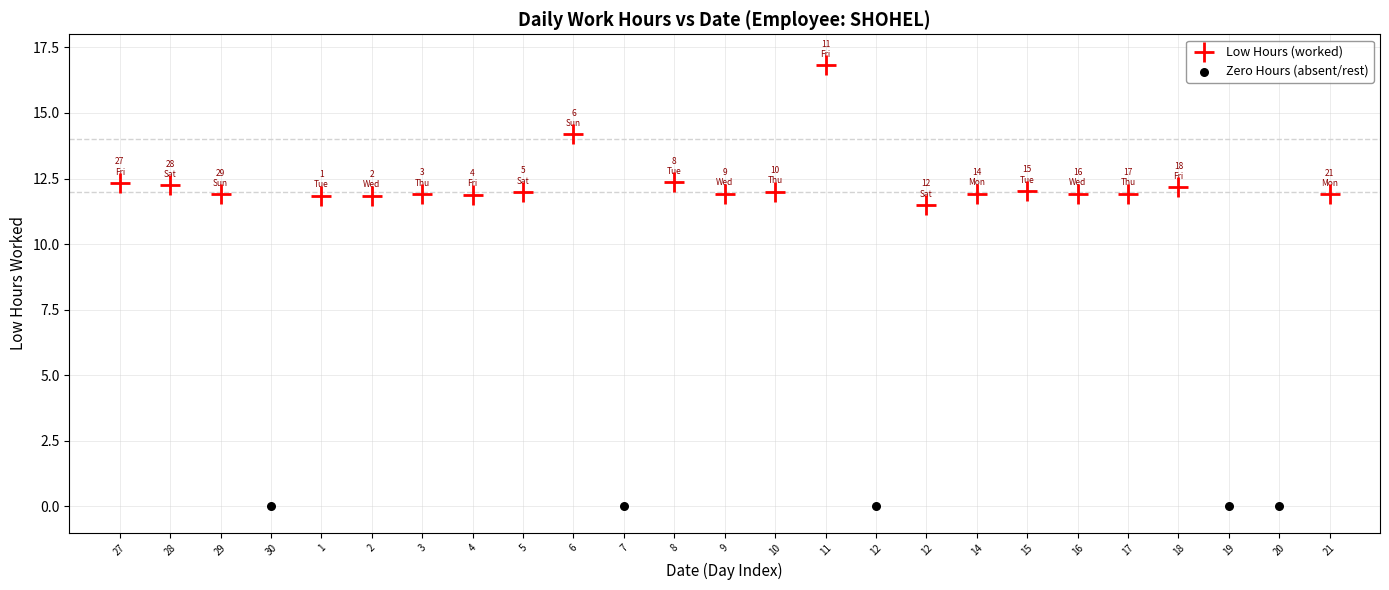

Which series reaches the minimum Y coordinate?

Zero Hours (absent/rest)